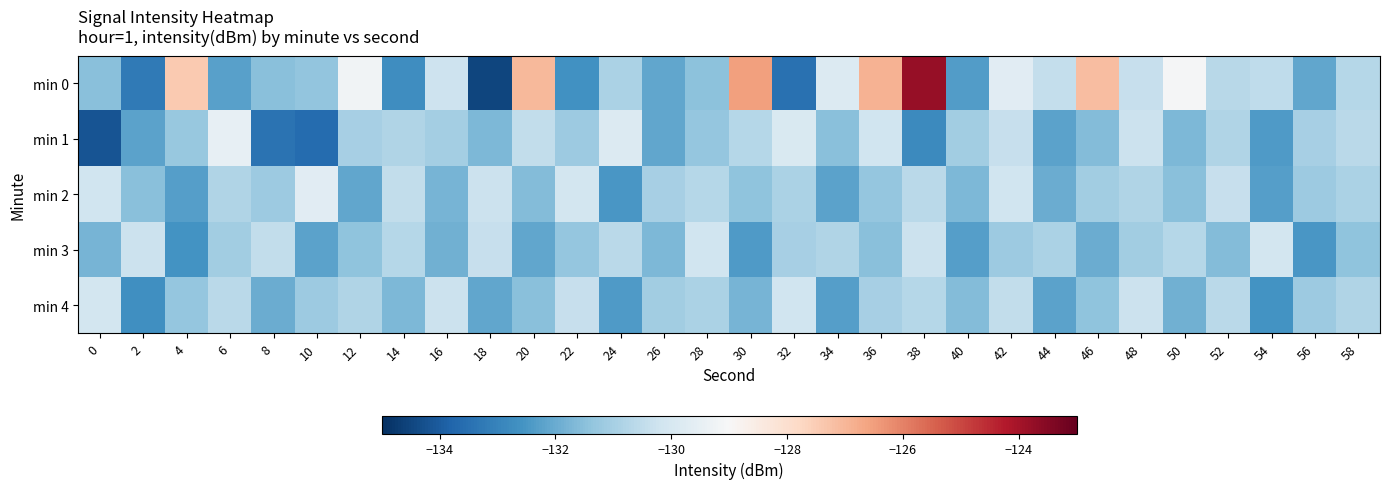

Between 48 and 26, which is larger?

48